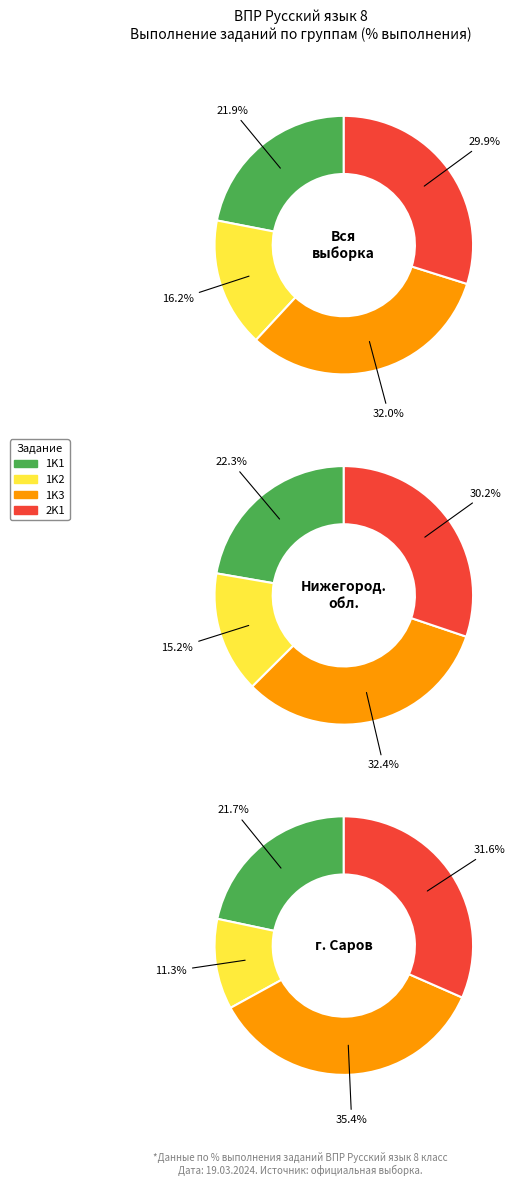

True or false: 1K2 accounts for 16% of the total.

True